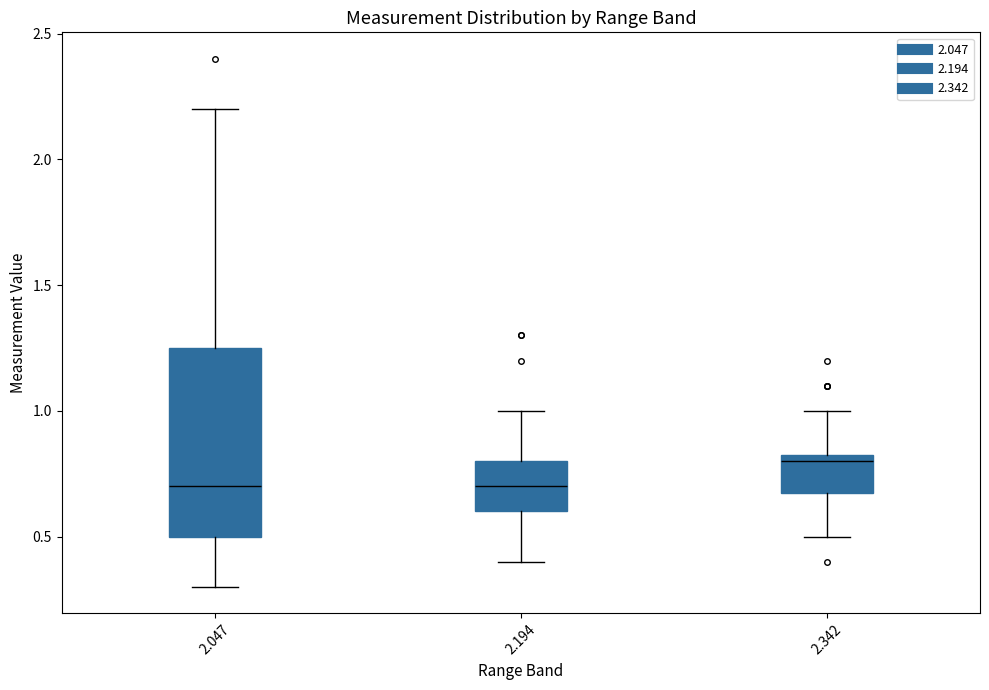

Where does the upper whisker of the box at x = 2.047 end on the y-axis? The values are not printed on the chart, so give them approximately, as read against the axis.

2.20